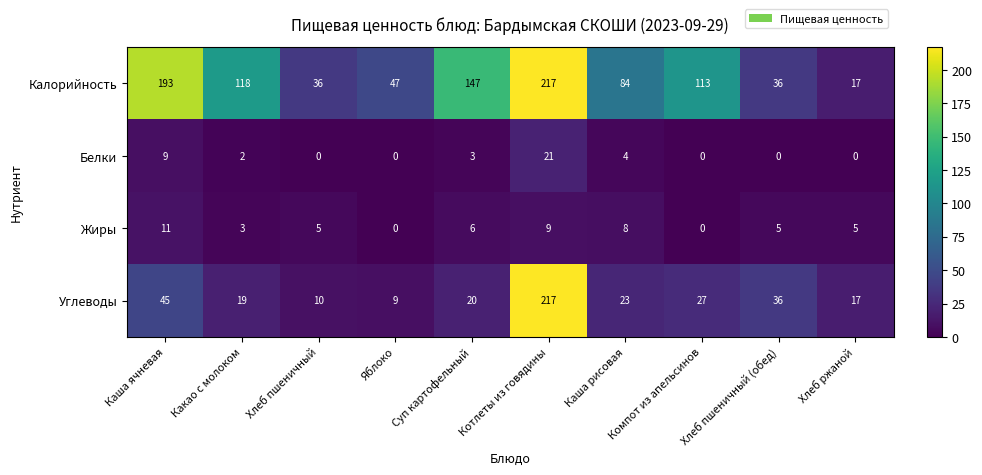

Rank the series at Каша рисовая from lowest to highest value.

Белки, Жиры, Углеводы, Калорийность